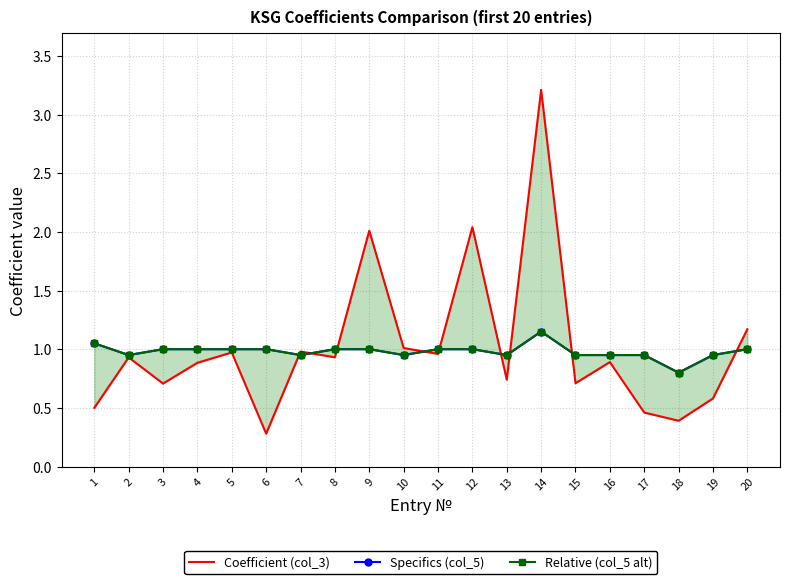

Is this an area chart (filled region under the line)?

No